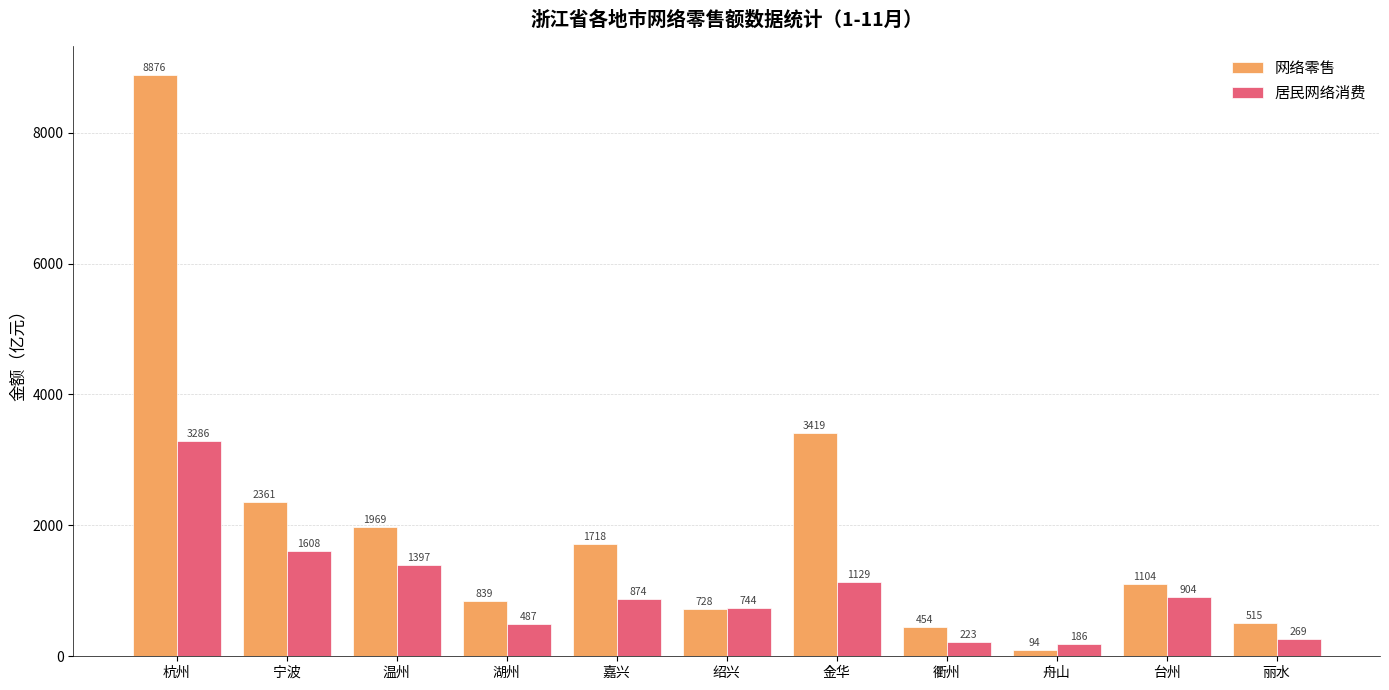

Which series changed the most between 杭州 and 温州?

网络零售